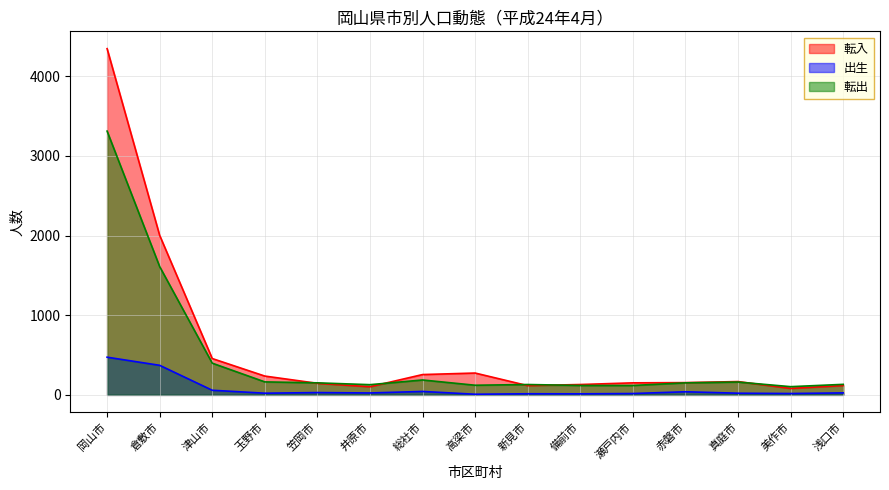

What are all the series names shown in the legend?

転入, 出生, 転出